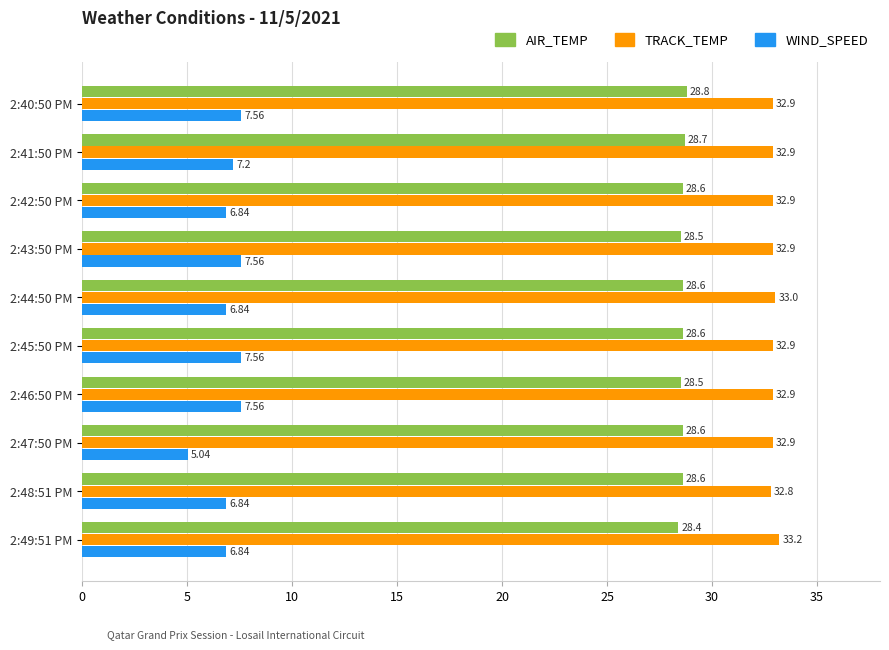

What is the spread (max minus min) of values at 2:40:50 PM?

25.3